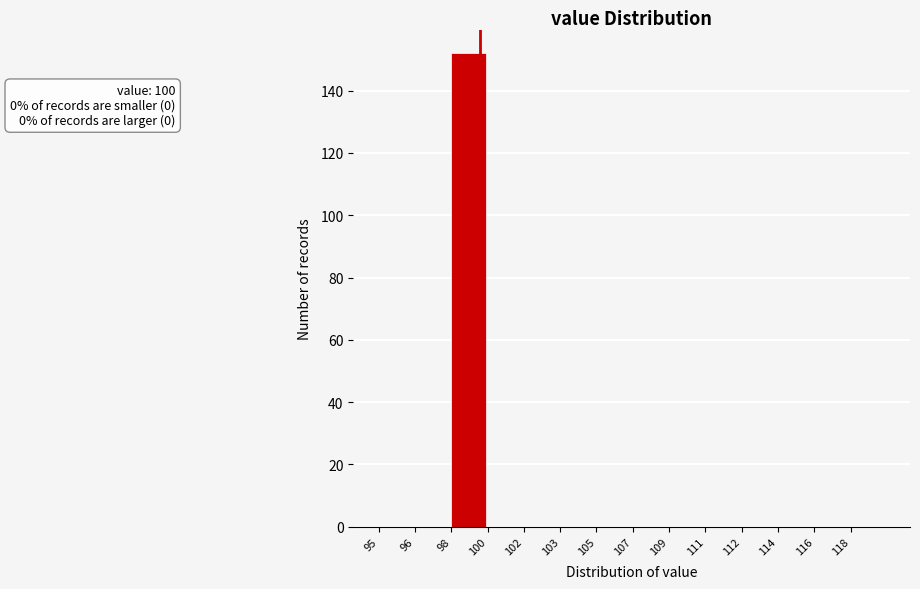

Reading left to right, what are all the values shown in this chart?

95=0	96=0	98=152	100=0	102=0	103=0	105=0	107=0	109=0	111=0	112=0	114=0	116=0	118=0